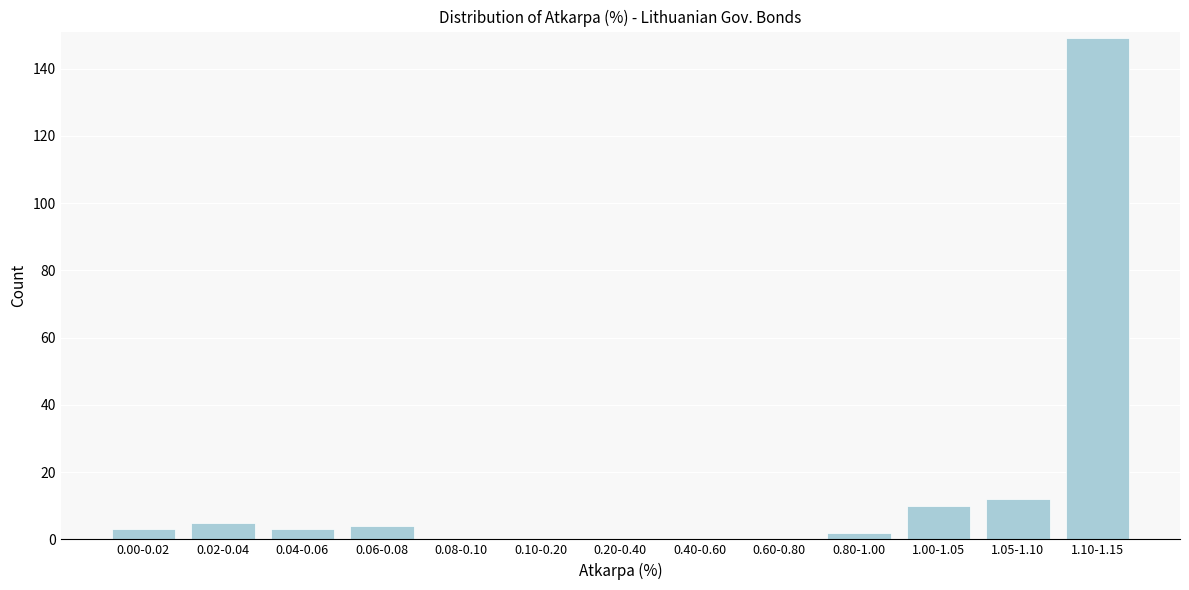

Reading right to left, list all the values displayed in this chart.

1.10-1.15=149	1.05-1.10=12	1.00-1.05=10	0.80-1.00=2	0.60-0.80=0	0.40-0.60=0	0.20-0.40=0	0.10-0.20=0	0.08-0.10=0	0.06-0.08=4	0.04-0.06=3	0.02-0.04=5	0.00-0.02=3